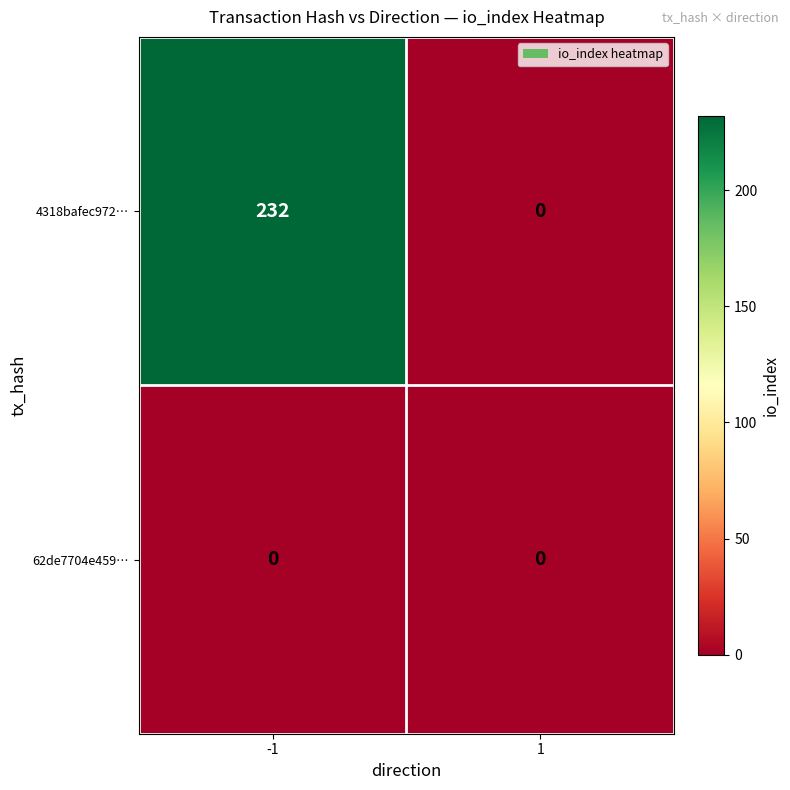

At which category does the chart reach its peak across all series?

-1